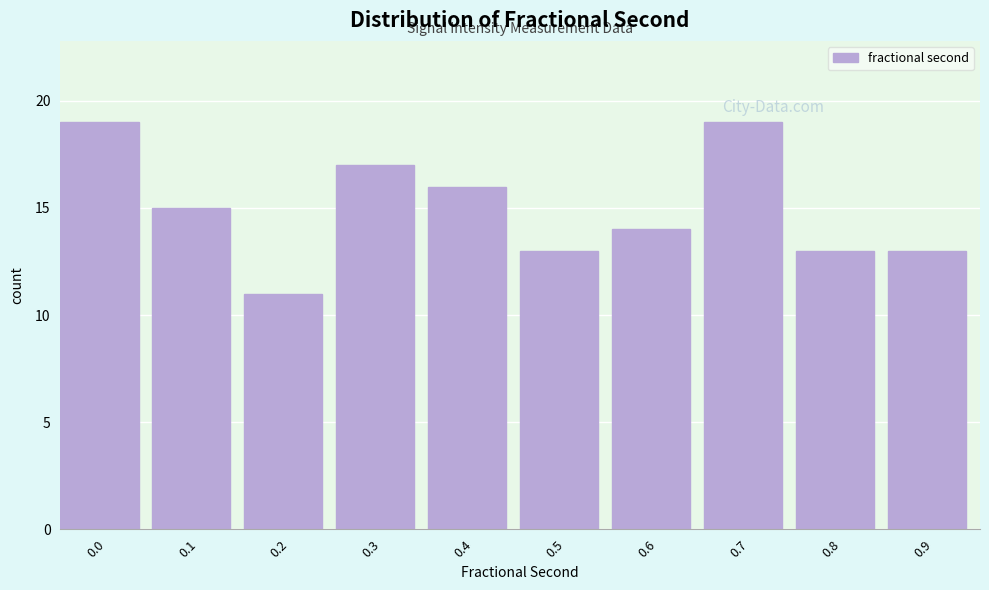

Reading right to left, extract all data points from this chart.

0.9=13	0.8=13	0.7=19	0.6=14	0.5=13	0.4=16	0.3=17	0.2=11	0.1=15	0.0=19